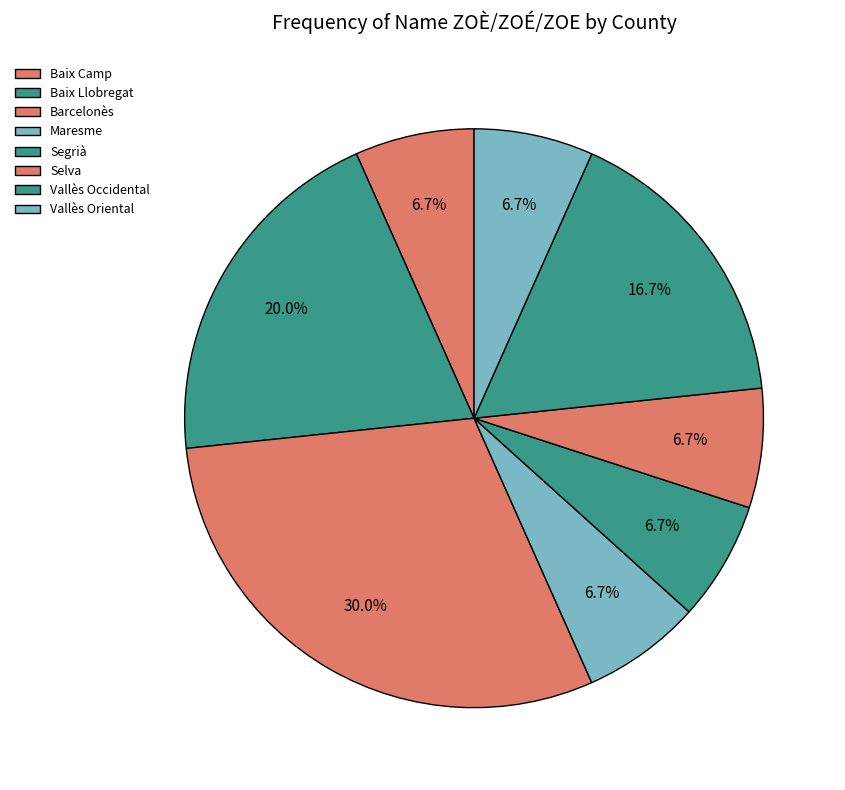

To the nearest percent, what is the average slice percentage?

12%